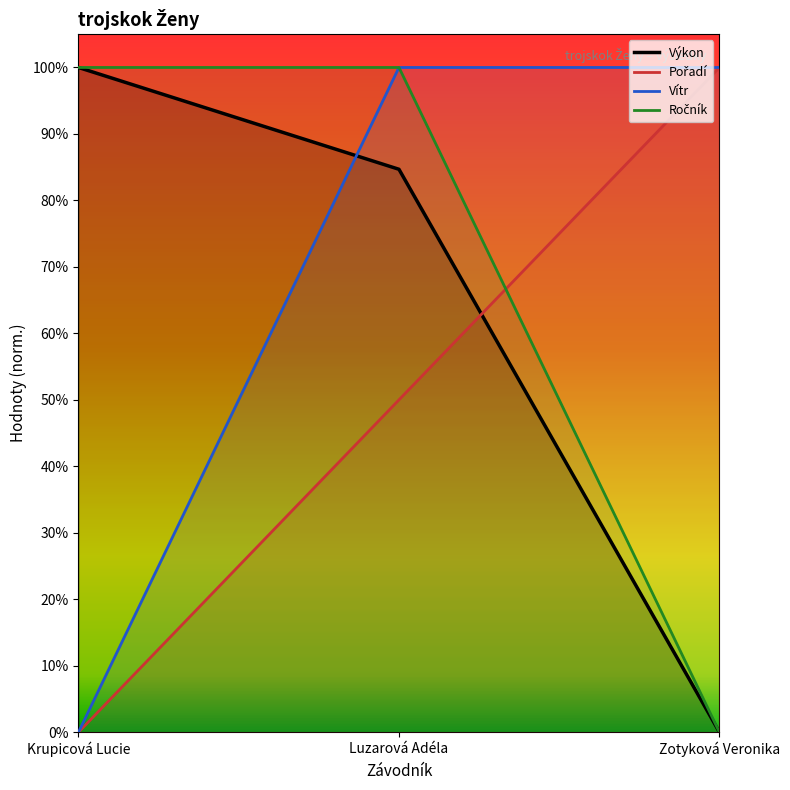

The value of Ročník at Luzarová Adéla is 1.0. True or false?

True